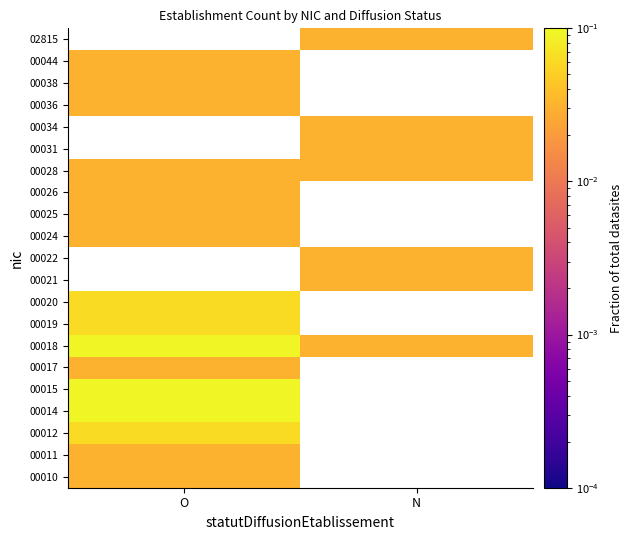

List the series in order of their peak value, lowest first.

00010, 00011, 00017, 00024, 00025, 00026, 00028, 00036, 00038, 00044, 00012, 00019, 00020, 00014, 00015, 00018, 00021, 00022, 00031, 00034, 02815